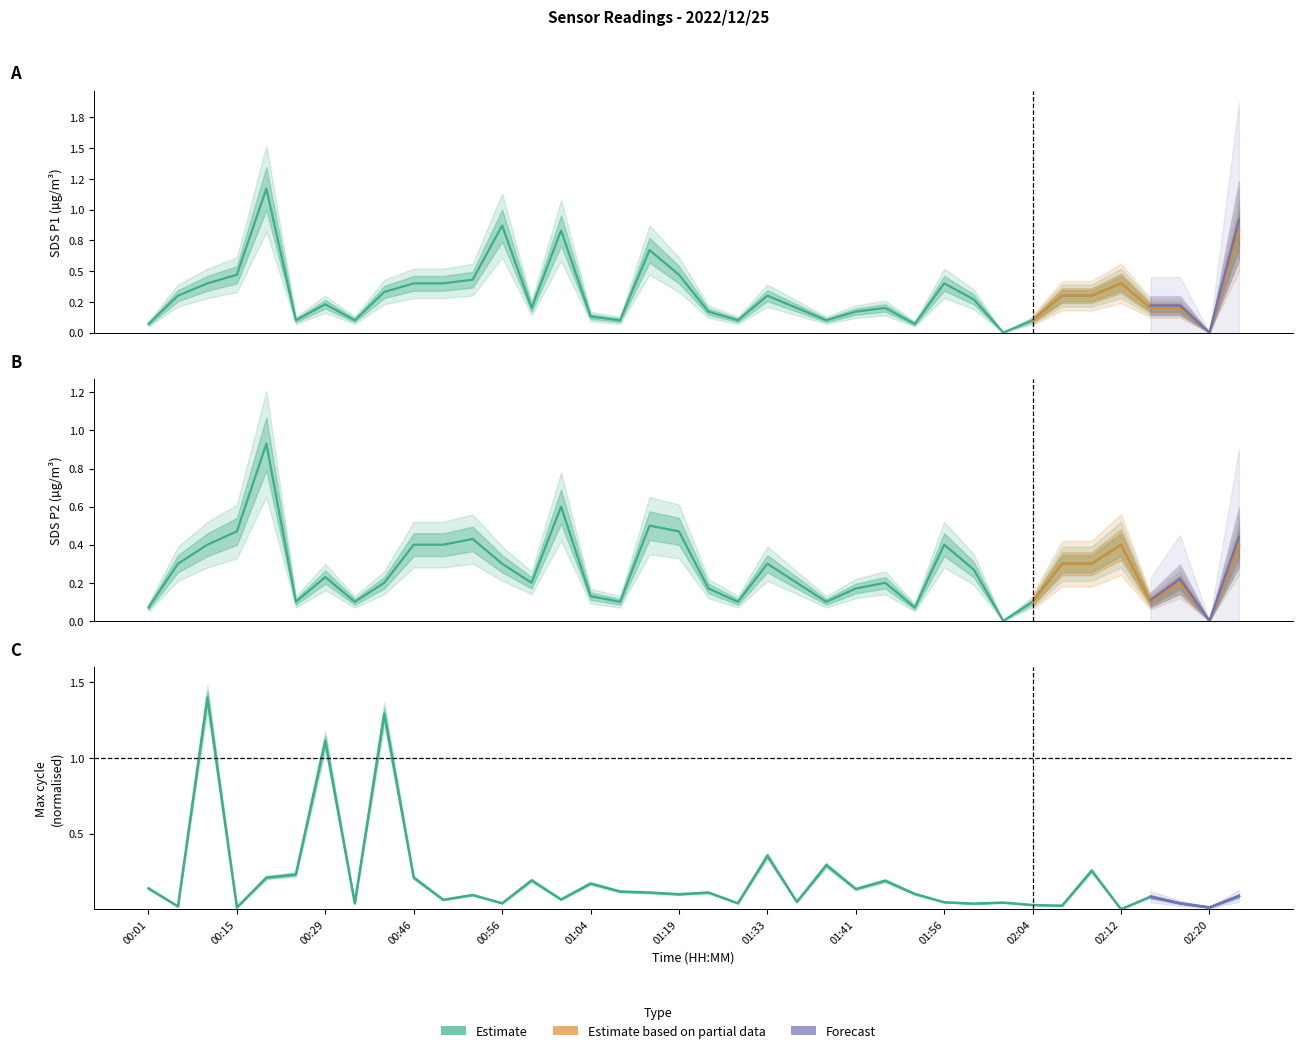

Count the number of categories in the chart.

38